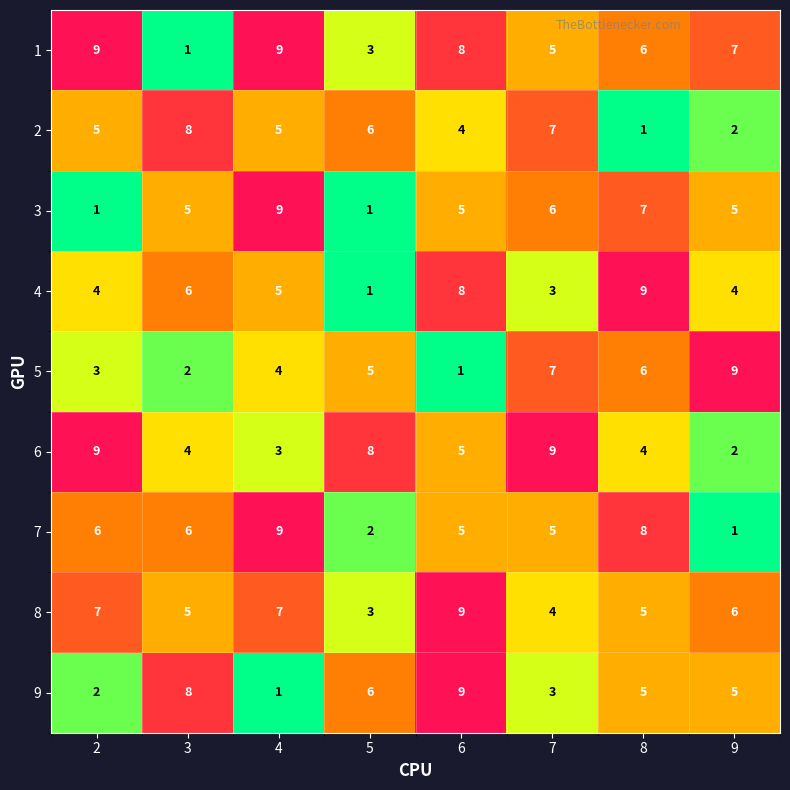

At which label is 6 closest to 5?

6